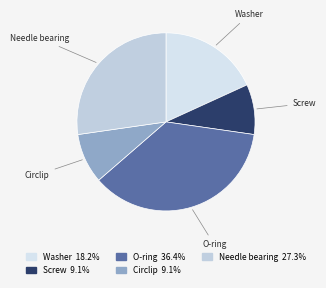

What is the smallest slice in the pie chart?

Screw